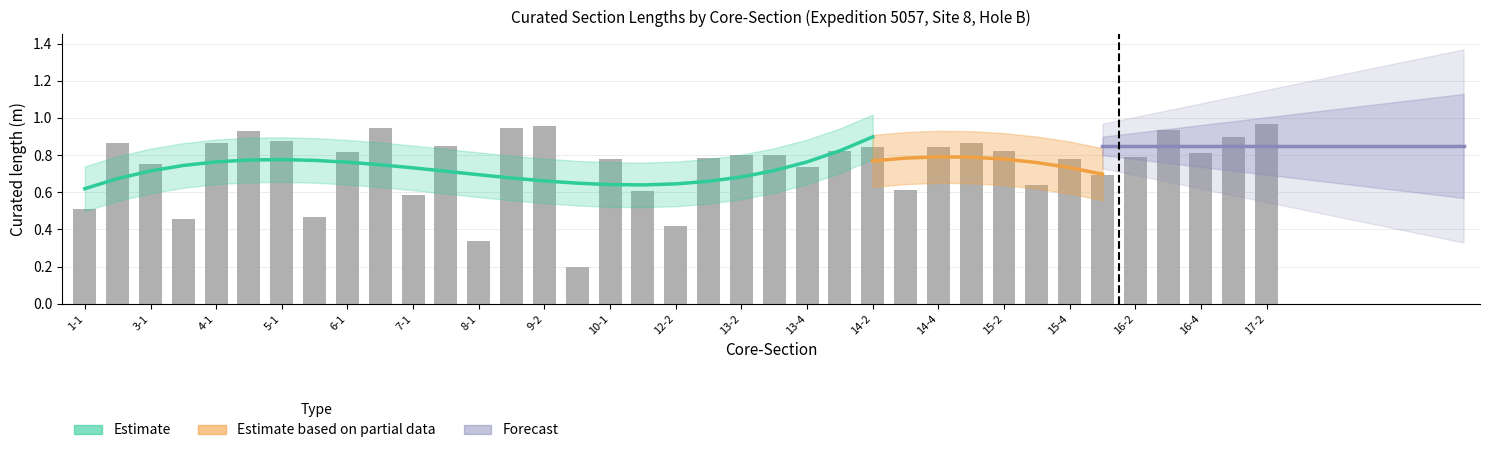

Which has a higher value, 16-1 or 14-1?

14-1